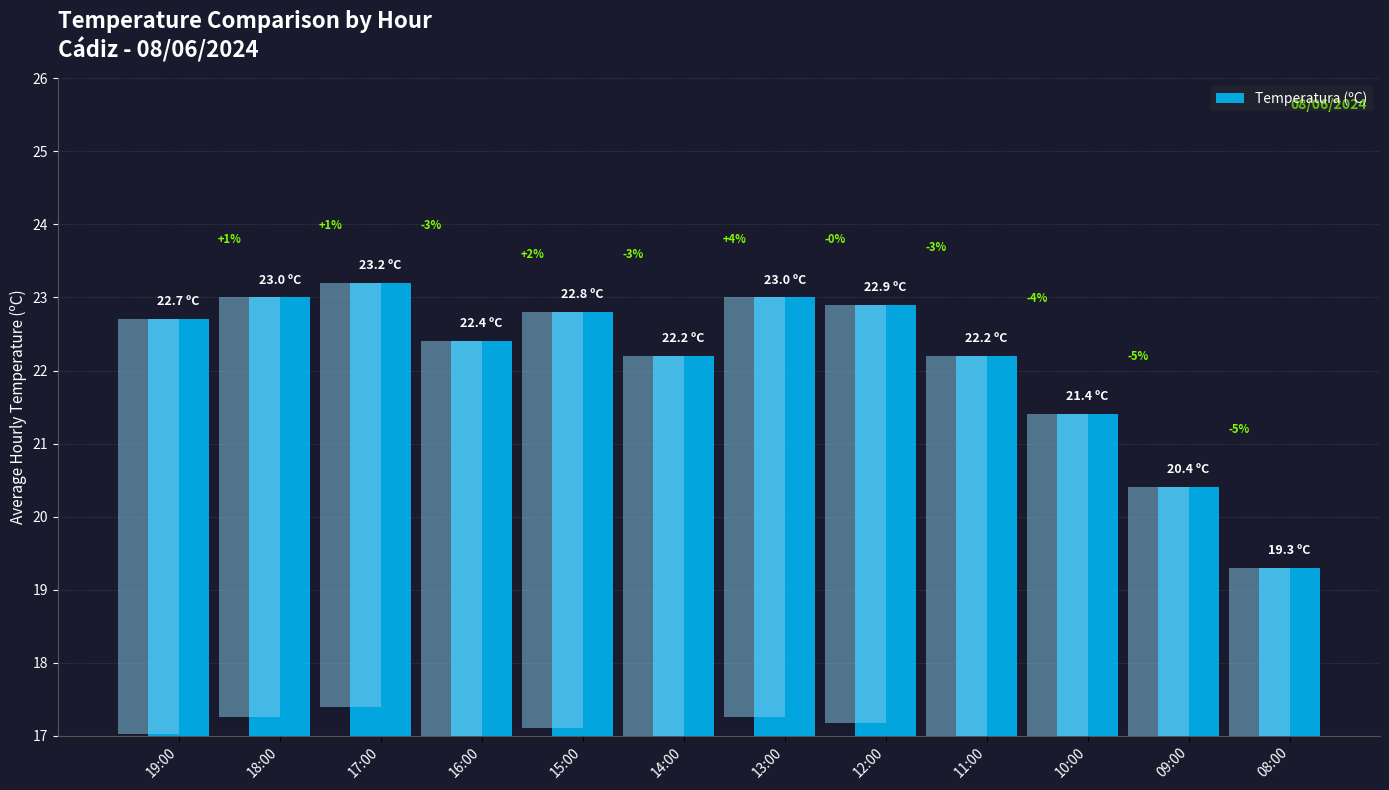

Are the bars grouped side by side (vs. stacked)?

No